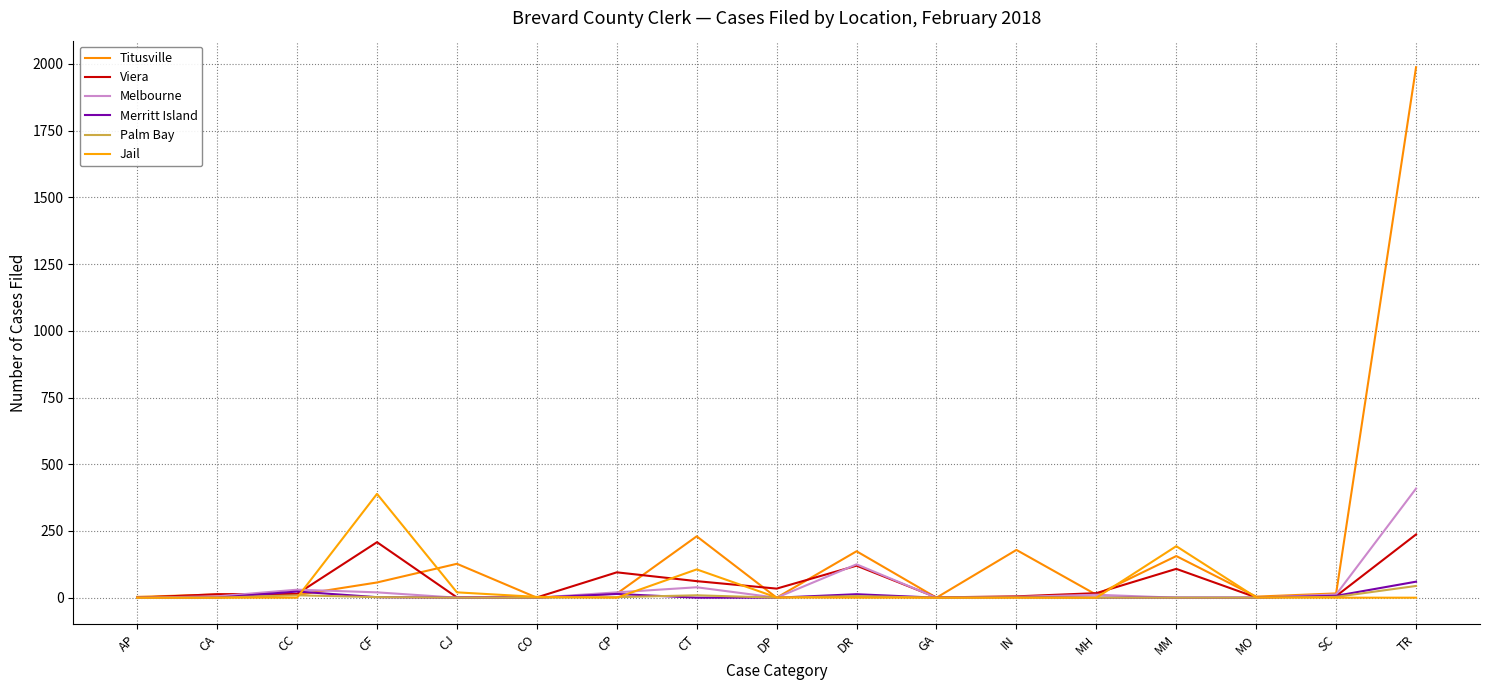

How many lines are shown in the chart?

6